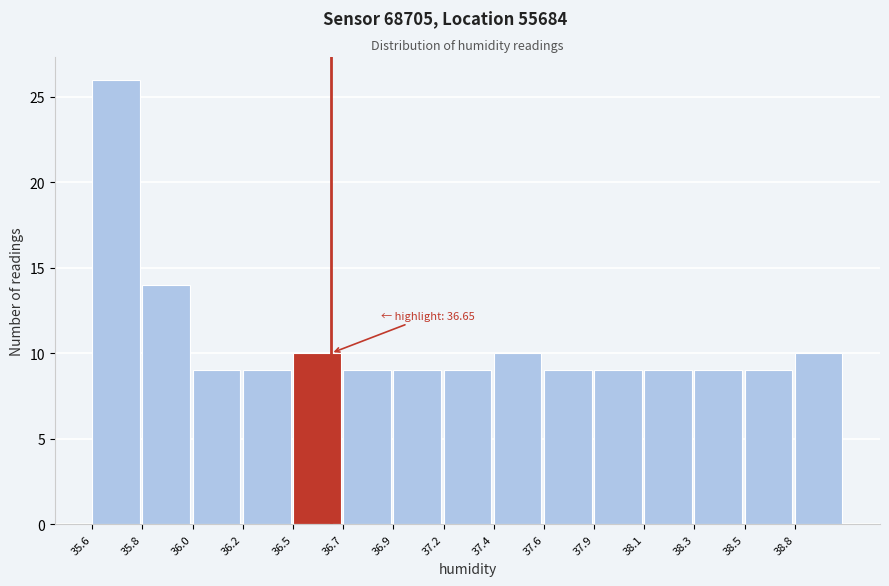

Reading left to right, transcribe all the data shown in this chart.

26	14	9	9	10	9	9	9	10	9	9	9	9	9	10